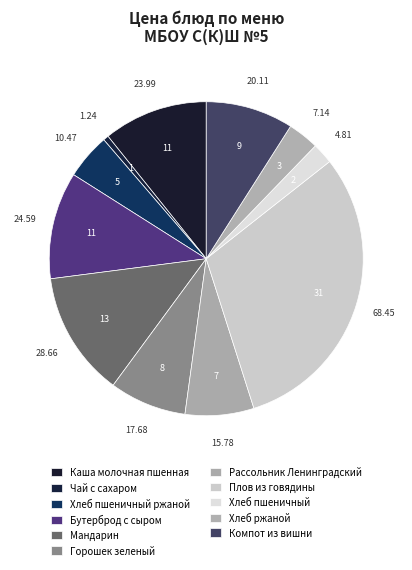

Is there a majority slice in this chart?

No